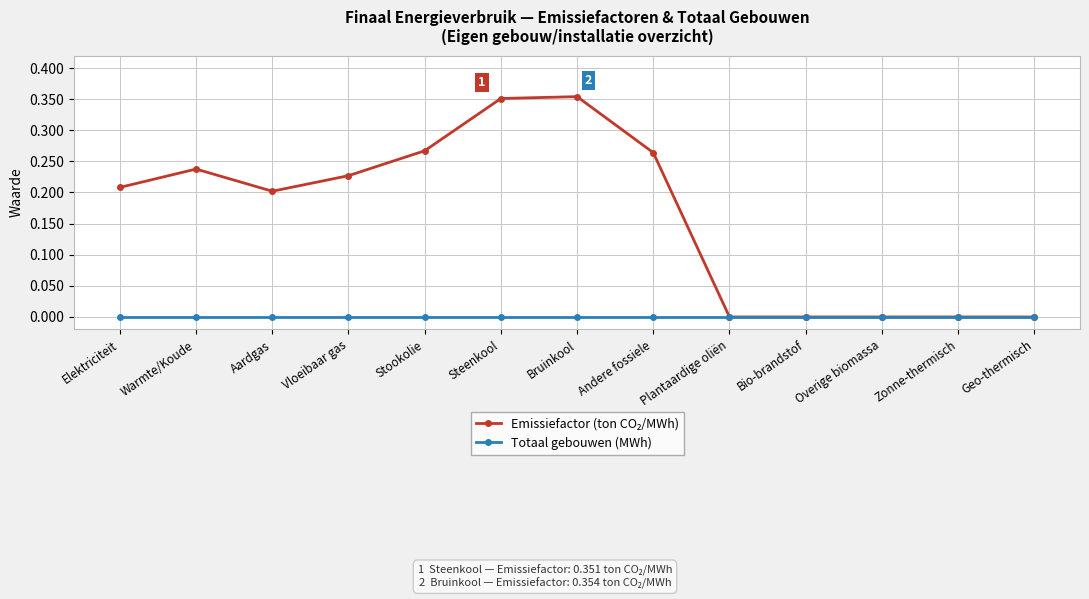

The value of Totaal gebouwen (MWh) at Bio-brandstof is 0.0. True or false?

True